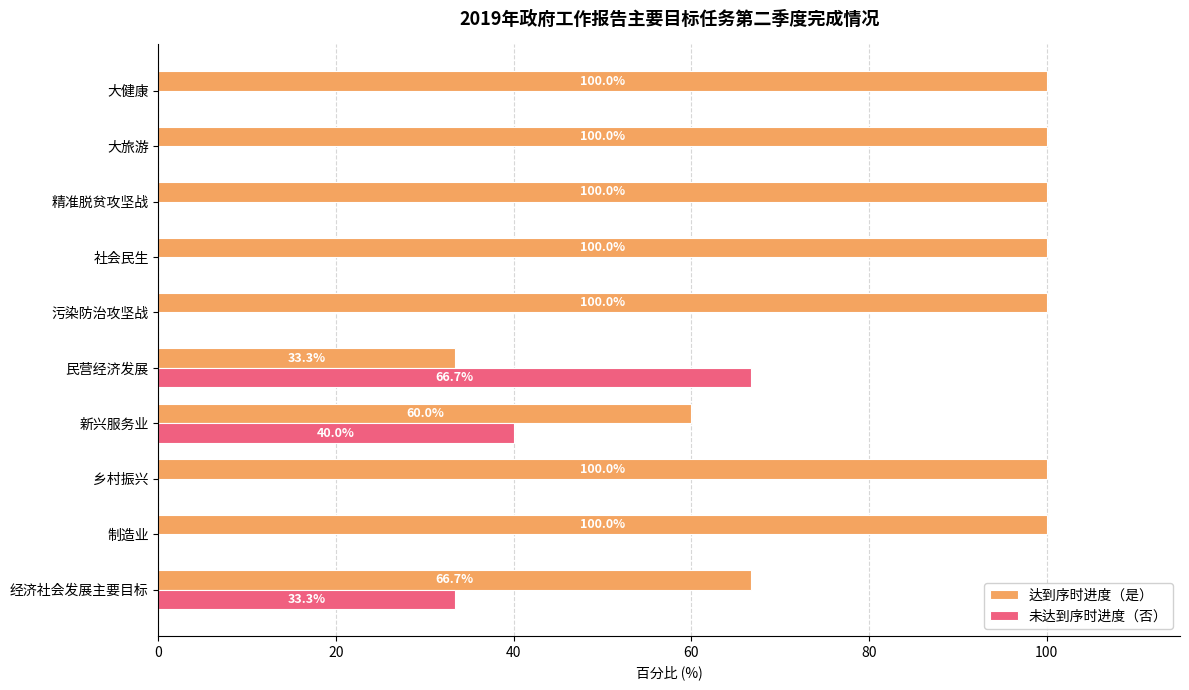

Is the value of 达到序时进度（是） at 大健康 greater than the value of 未达到序时进度（否） at 污染防治攻坚战?

Yes